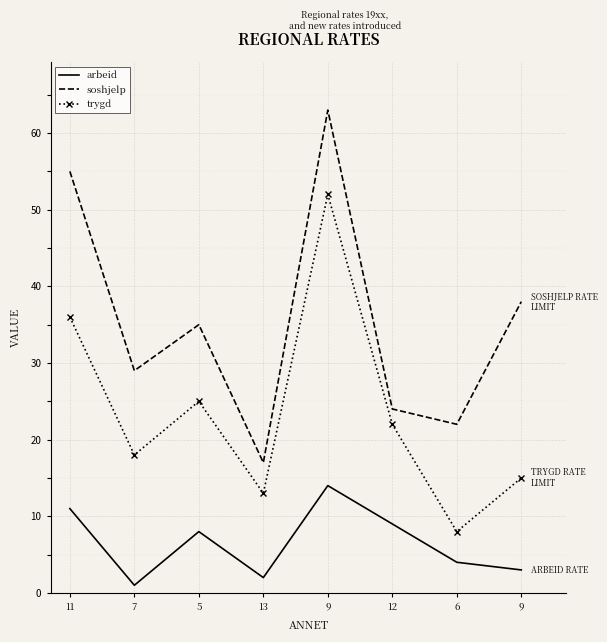

True or false: arbeid and soshjelp cross at least once.

False